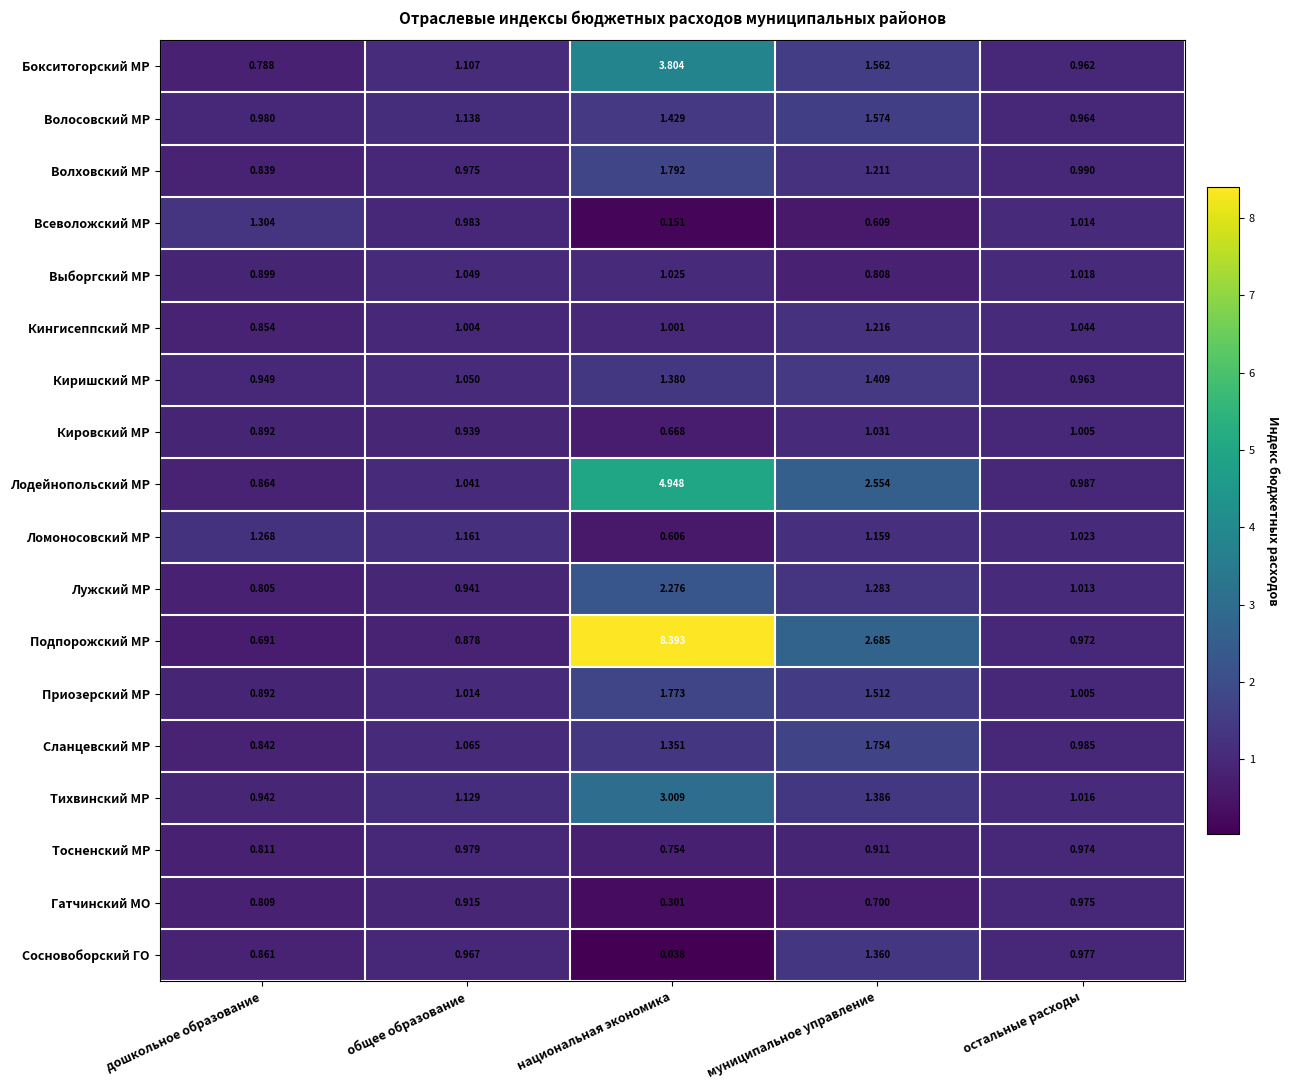

How many series are shown in this chart?

18